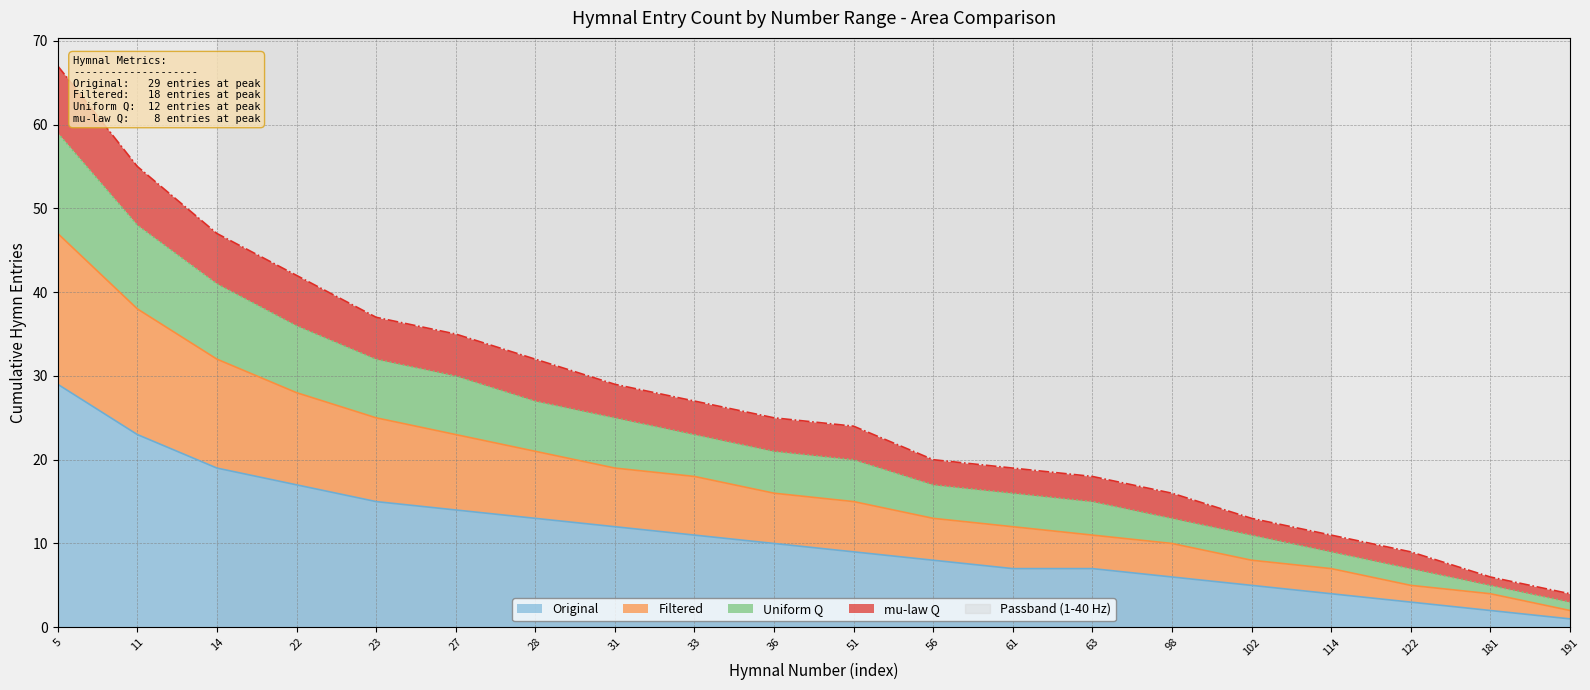

The Original series shows 2 at 102. True or false?

False